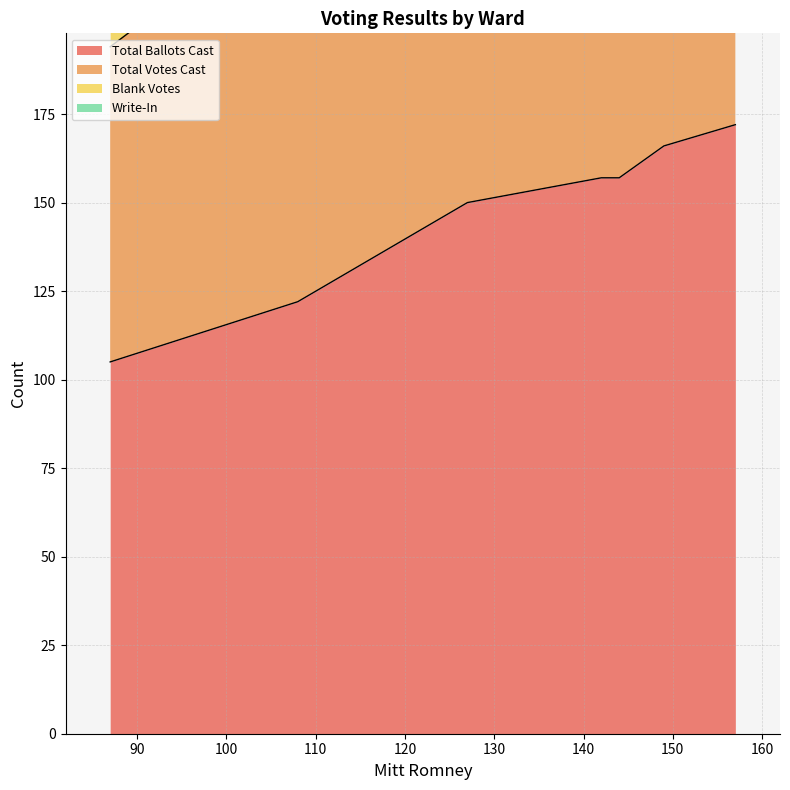

What is the maximum value for Total Ballots Cast?

172